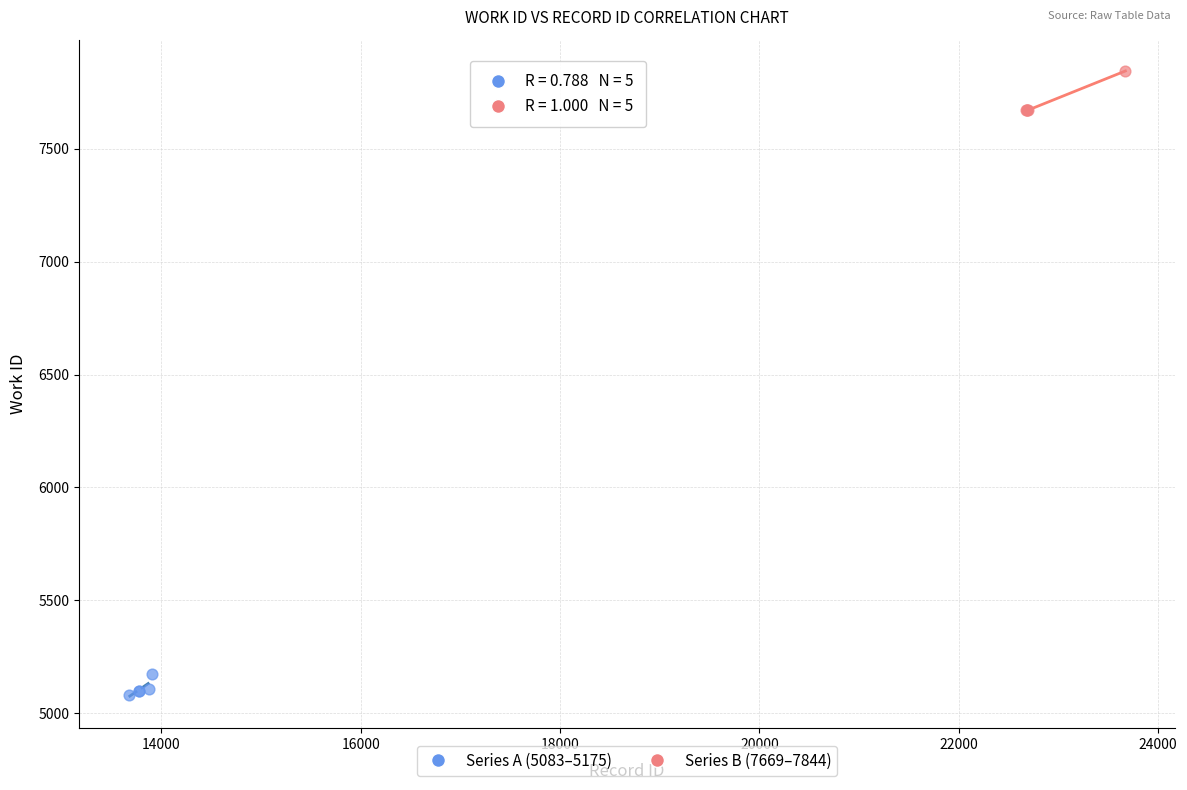

Which series has the widest spread of Y values?

Series B (7669–7844)